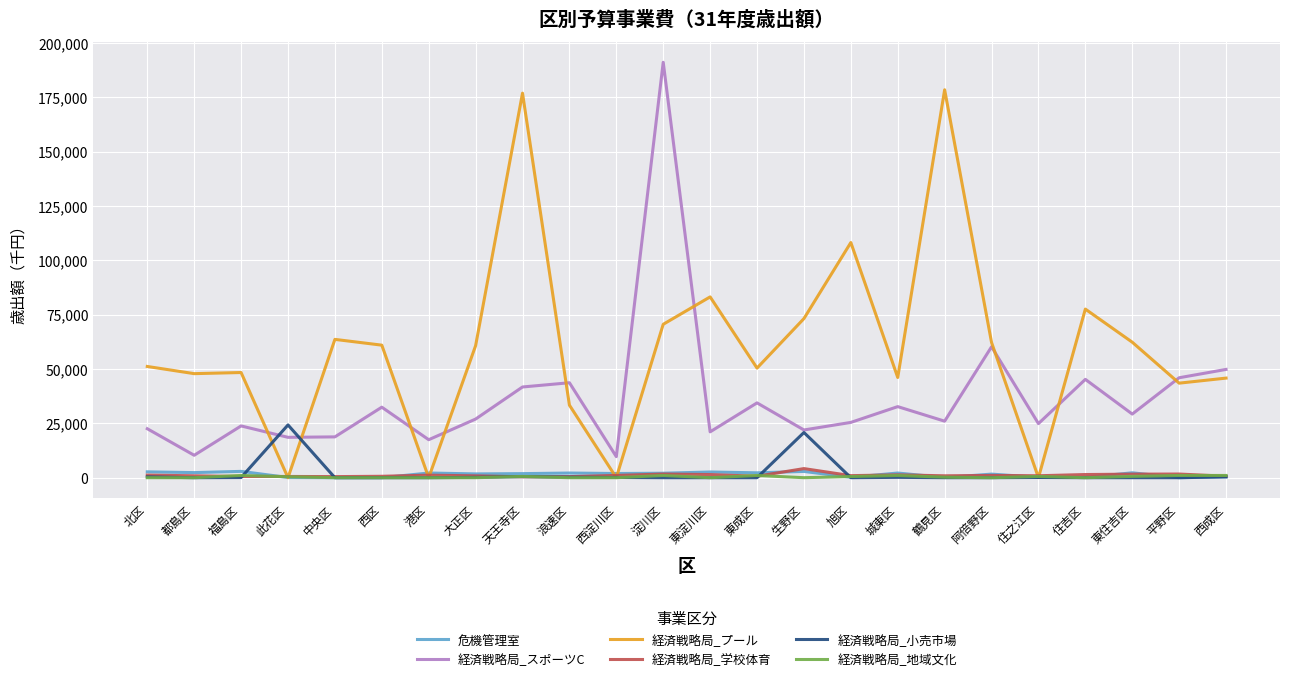

Is it true that 経済戦略局_プール equals 33373 at 浪速区?

True